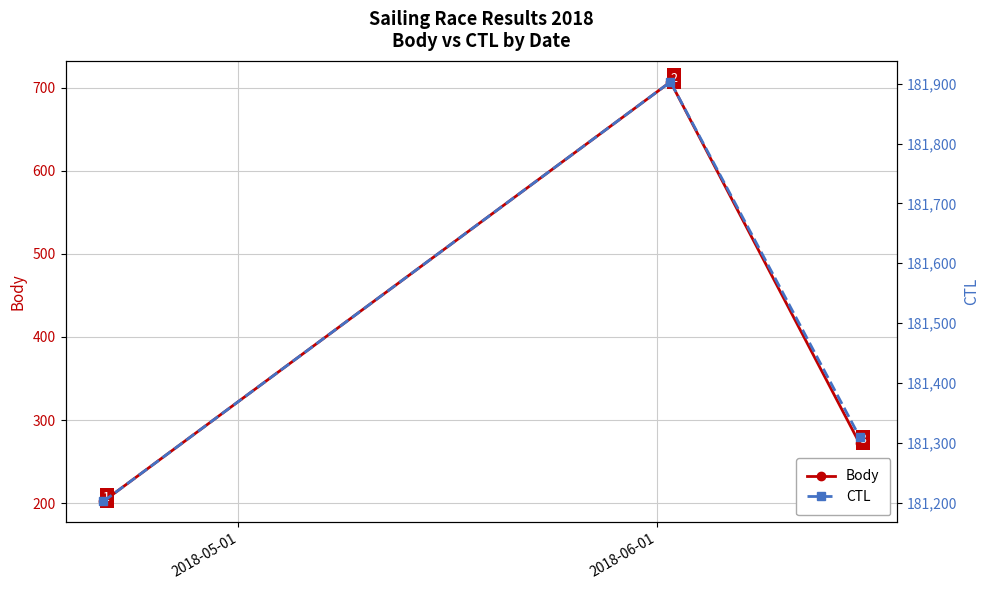

What is the value of the Body point at the 2nd from the left?

707